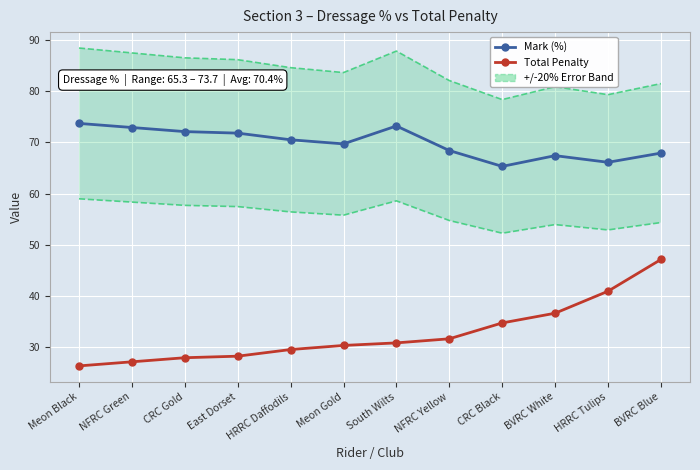

Rank the series by their maximum value, from lowest to highest.

Total Penalty, Mark (%)